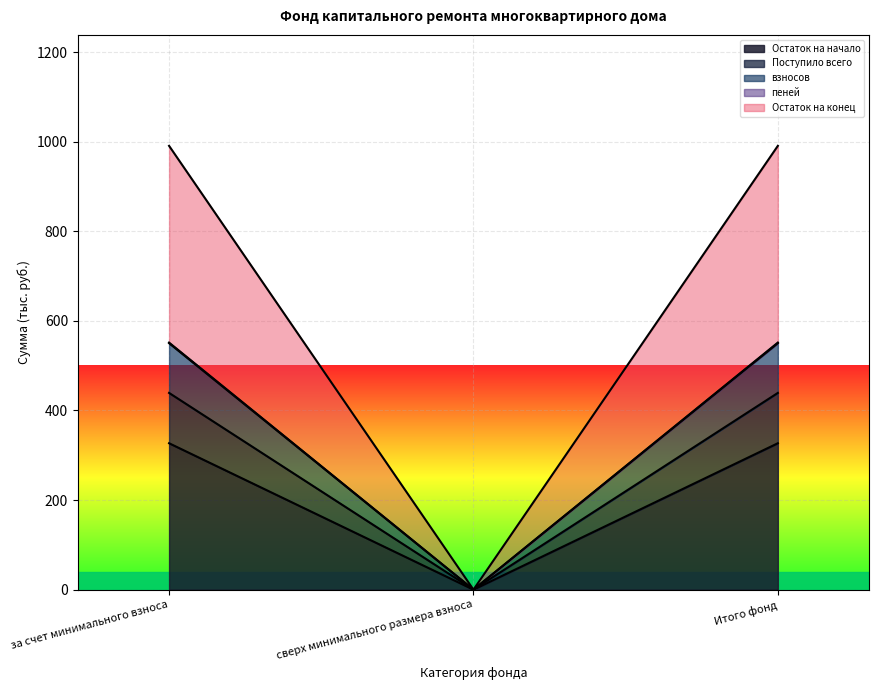

The value of пеней at за счет минимального взноса is 568.3. True or false?

False